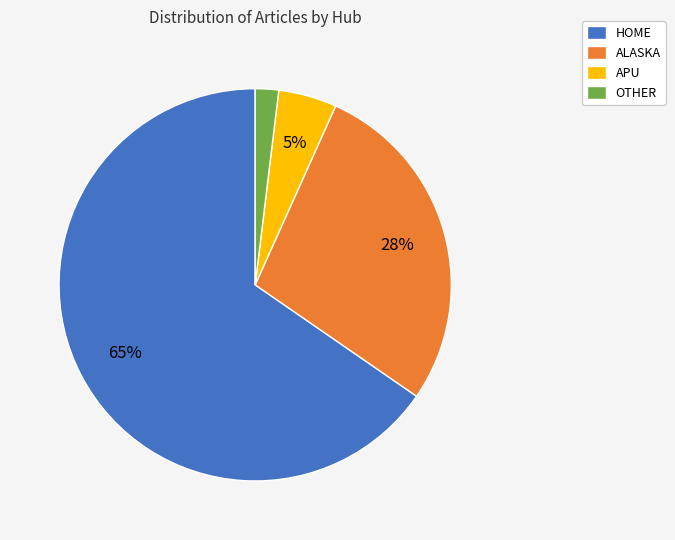

The HOME slice represents 65% of the pie. True or false?

True